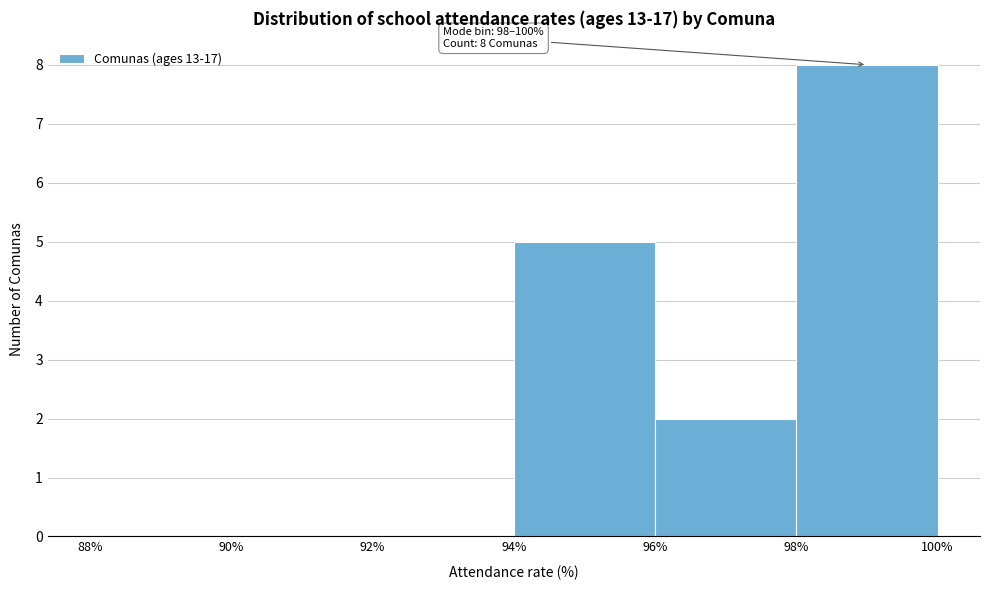

Over which range of the x-axis is the bar tallest?

98% to 100%